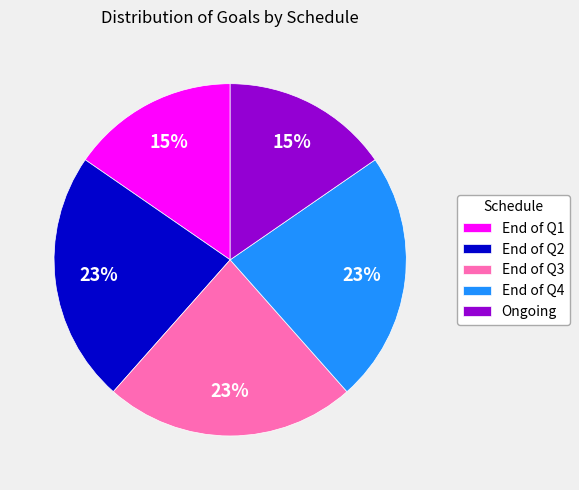

How many slices are in this pie chart?

5